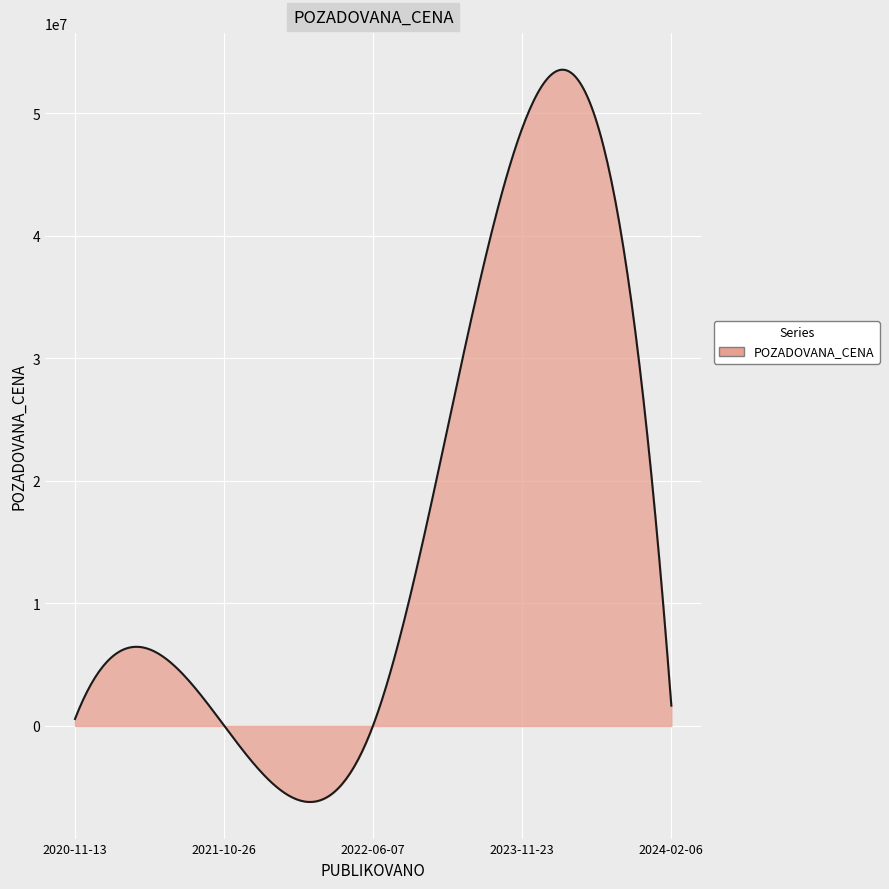

What is the maximum value shown in the chart?

53563117.1